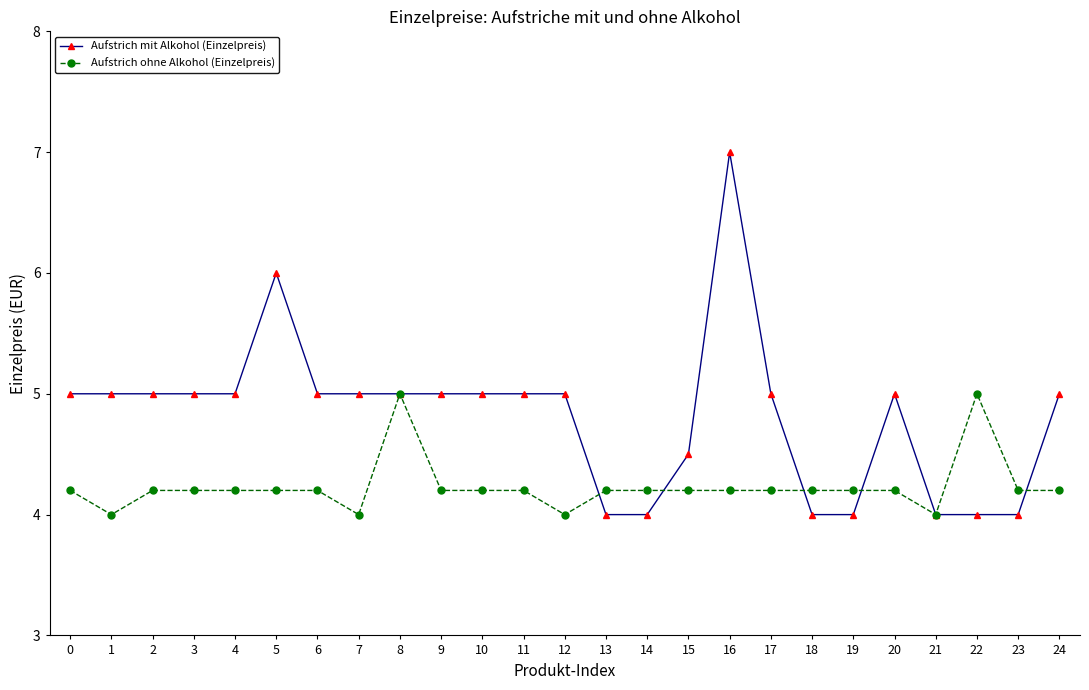

Does the chart have visible grid lines?

No